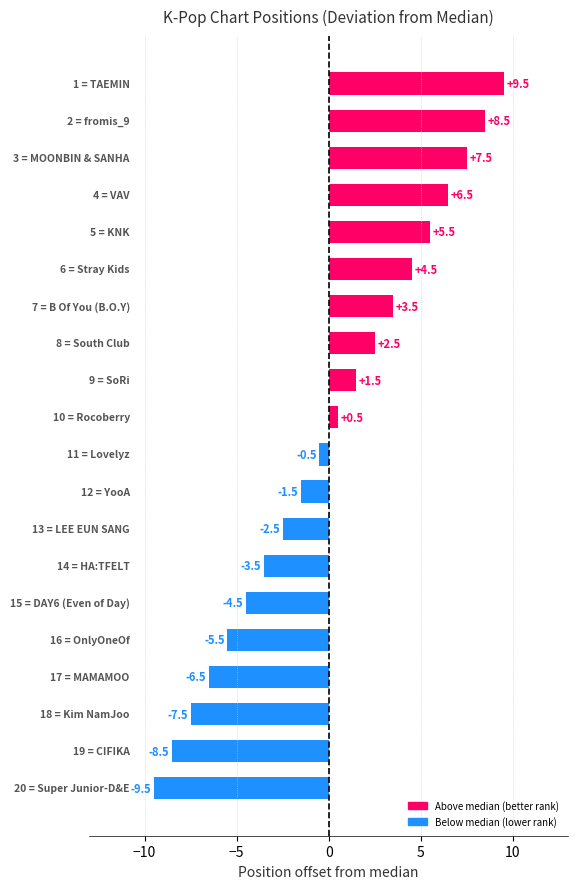

What is the difference between the second highest and minimum values?

18.0